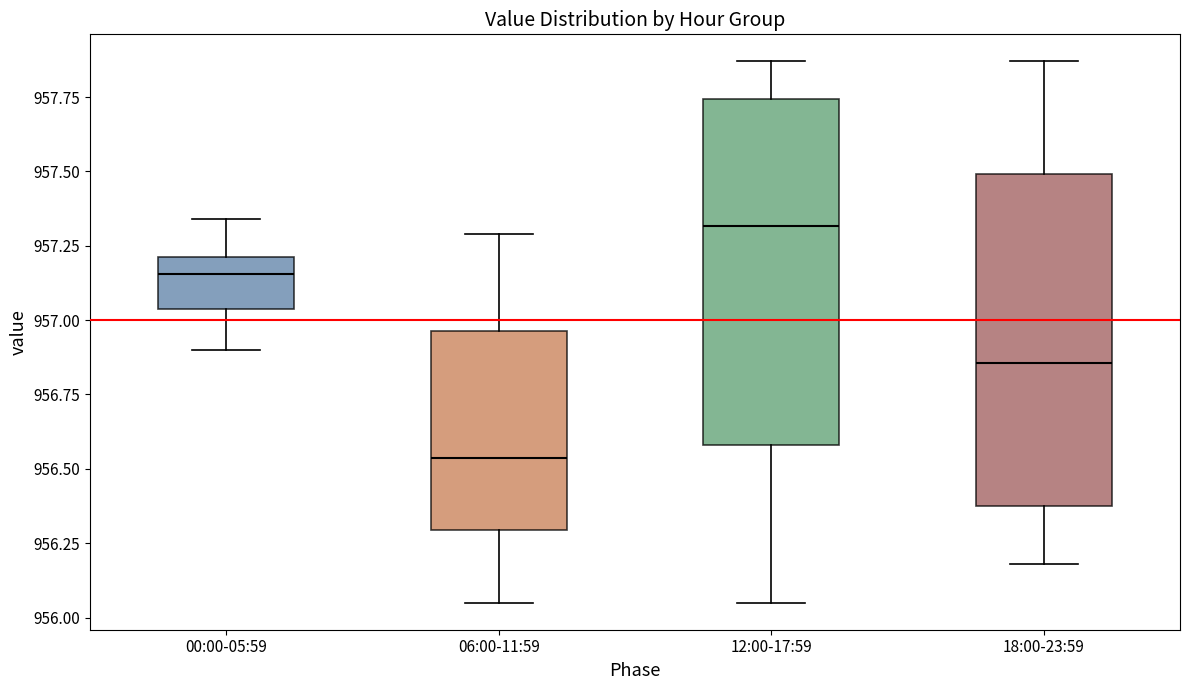

Which box's median line is the lowest?

06:00-11:59